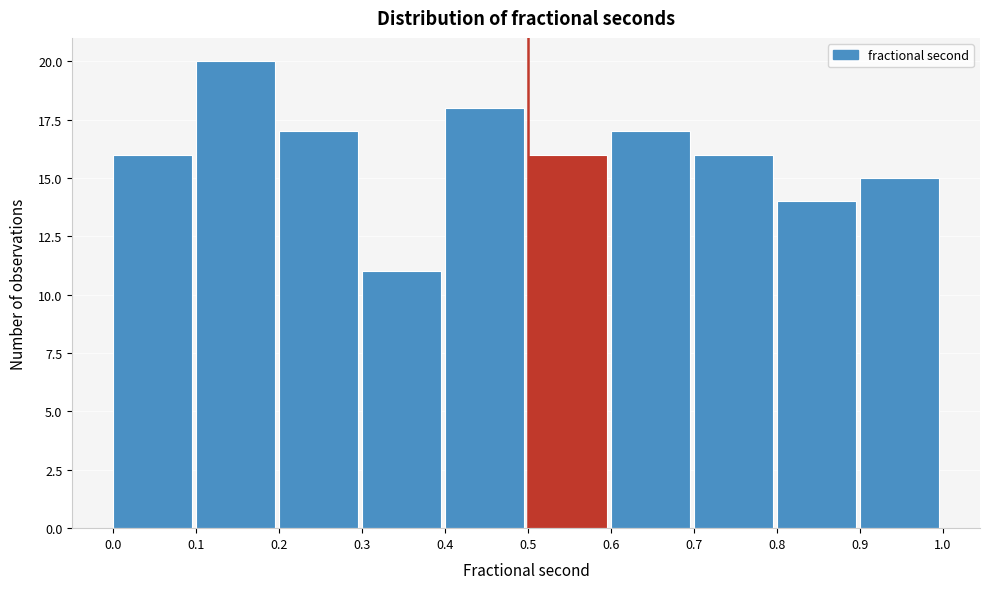

Over which range of the x-axis is the bar tallest?

0.1 to 0.2